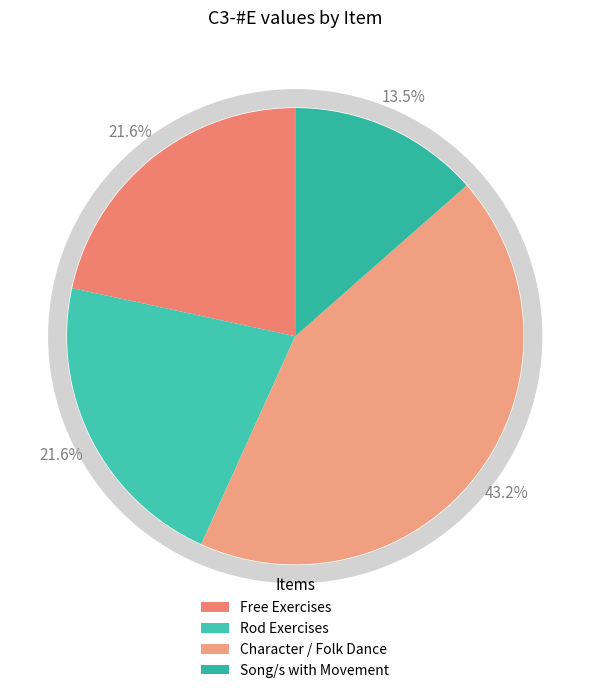

To the nearest percent, what is the average slice percentage?

25%